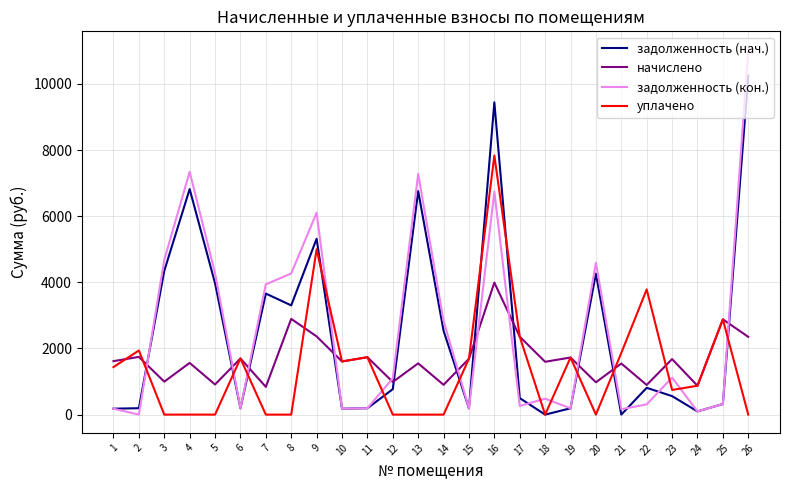

Which series has the largest total across all categories?

задолженность (кон.)